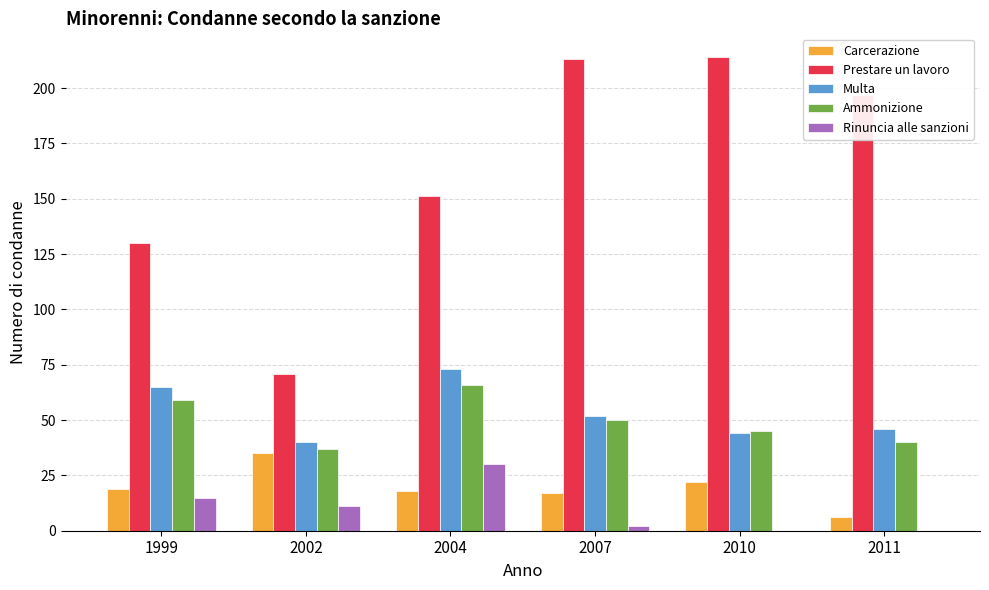

How many categories are shown in the chart?

6